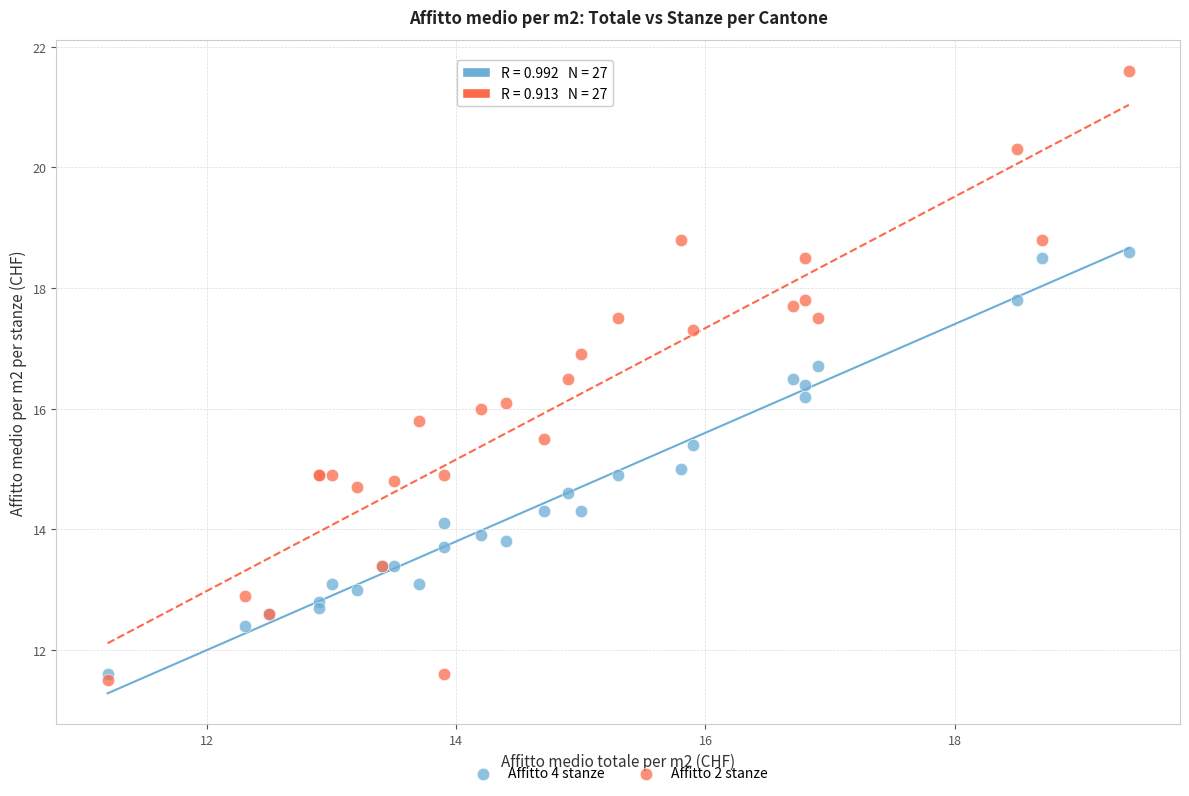

What are all the series names shown in the legend?

Affitto 4 stanze, Affitto 2 stanze